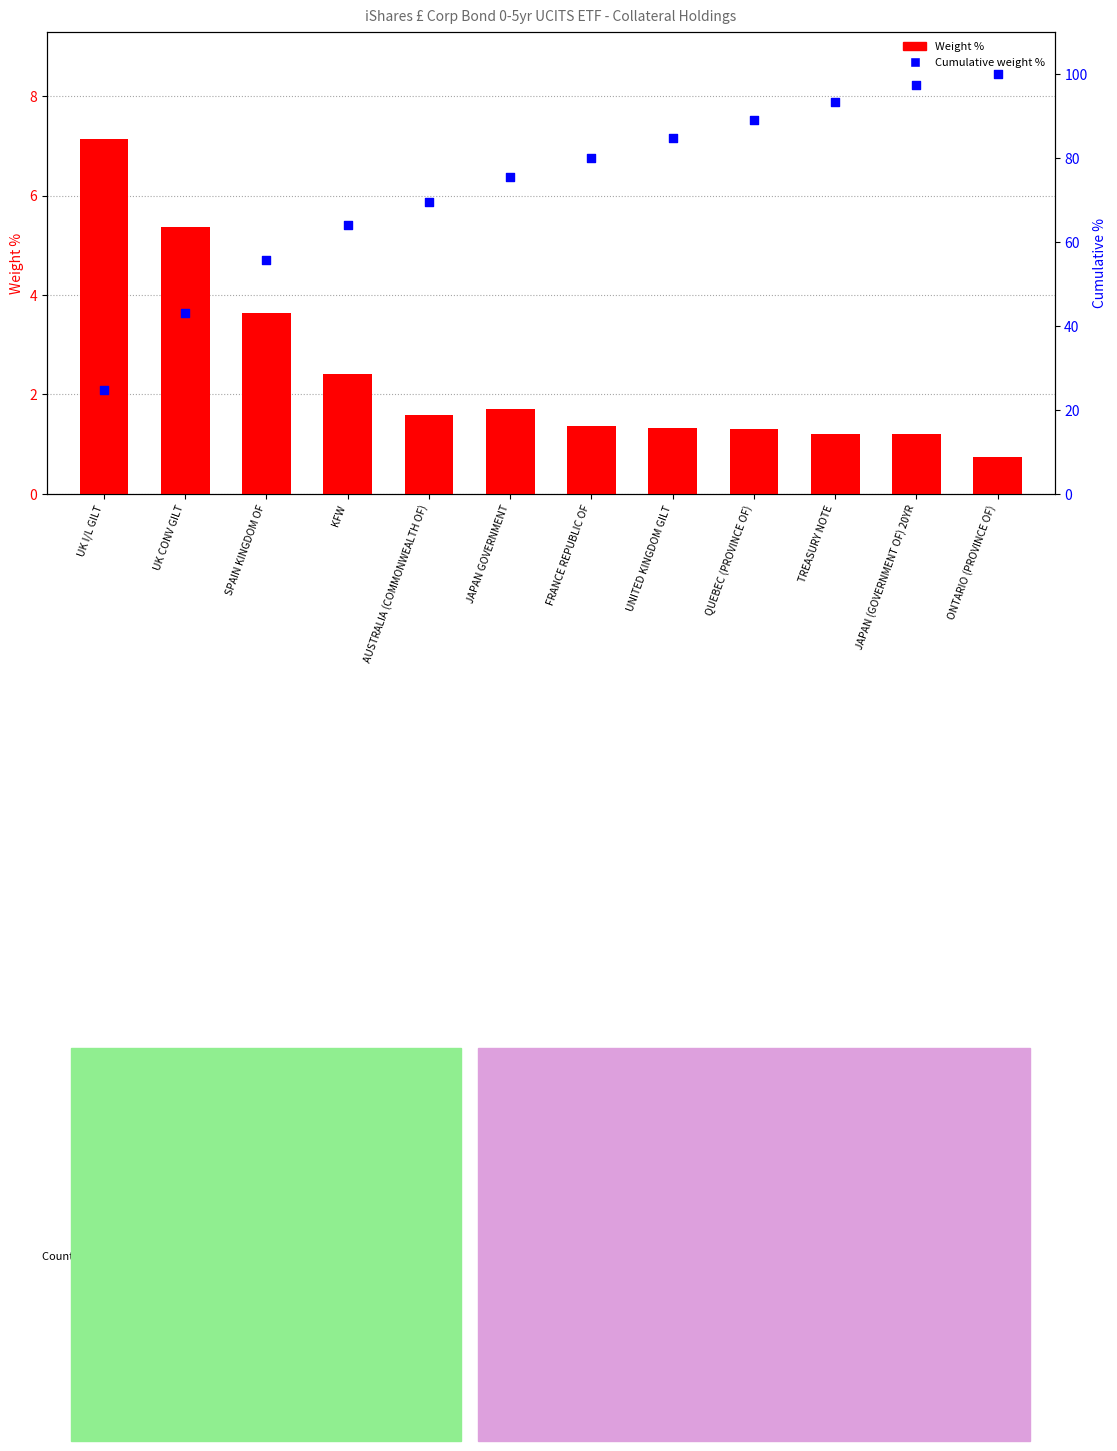

Which series has the largest total across all categories?

Cumulative weight %